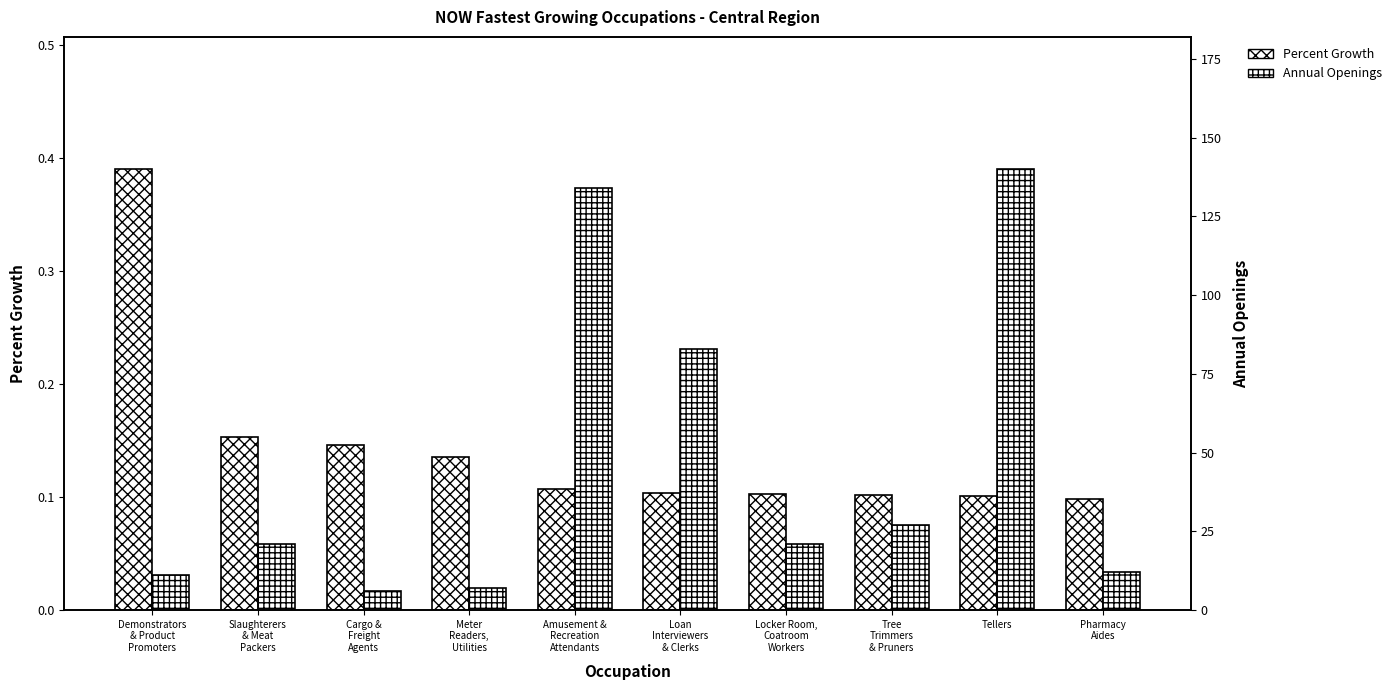

Which series changed the most between Slaughterers
& Meat
Packers and Cargo &
Freight
Agents?

Annual Openings